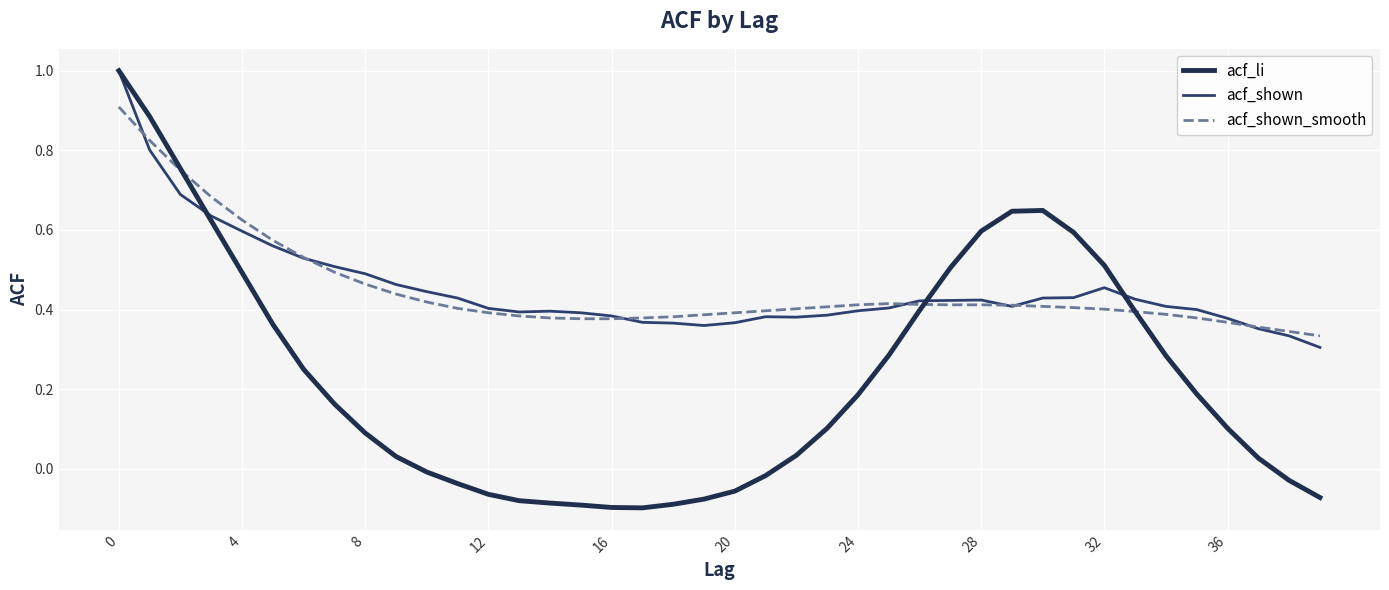

What is the greatest value displayed?

1.0